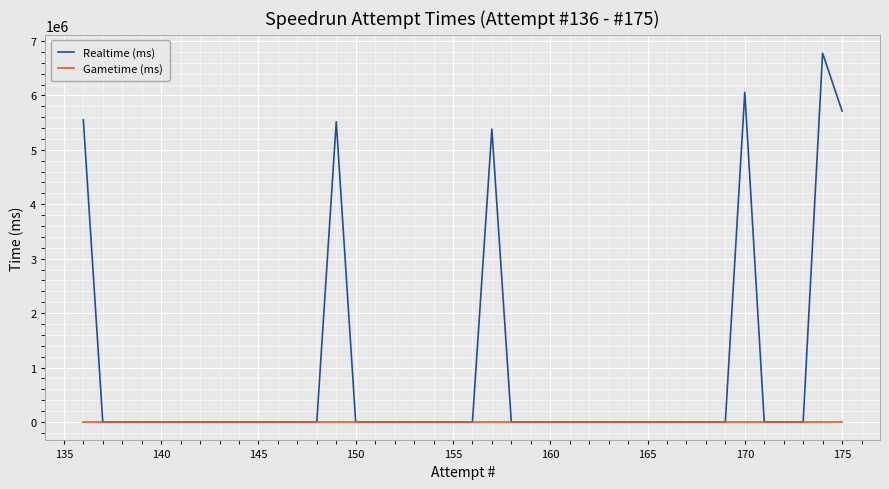

How many series are shown in this chart?

2